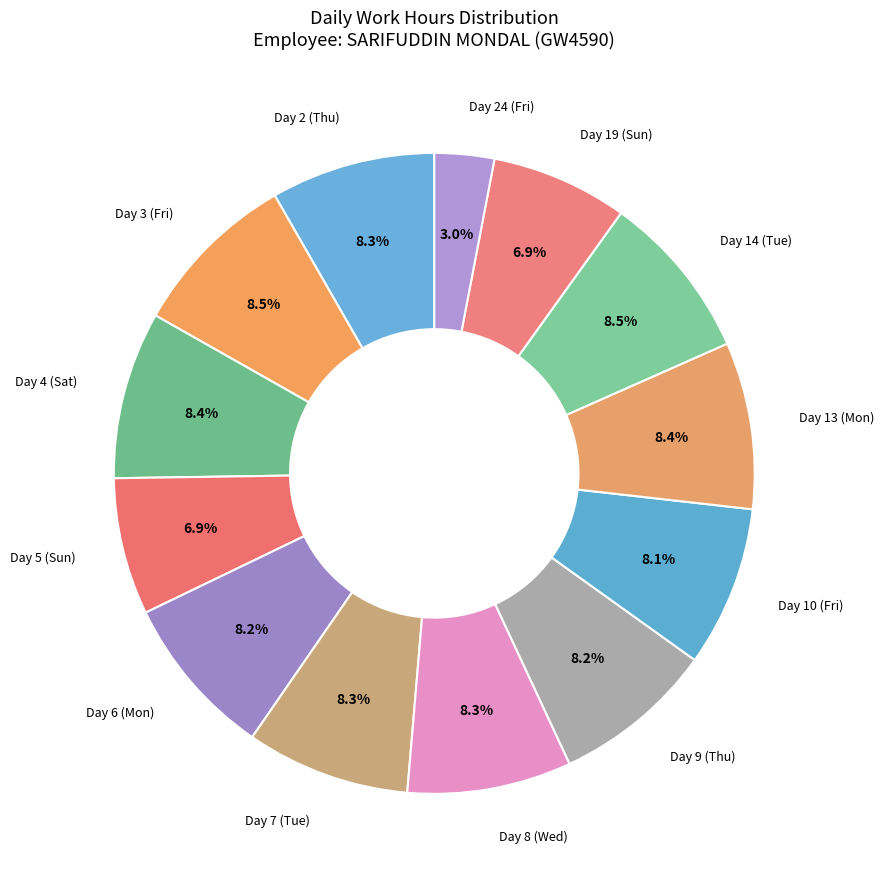

How many segments does this pie chart have?

13